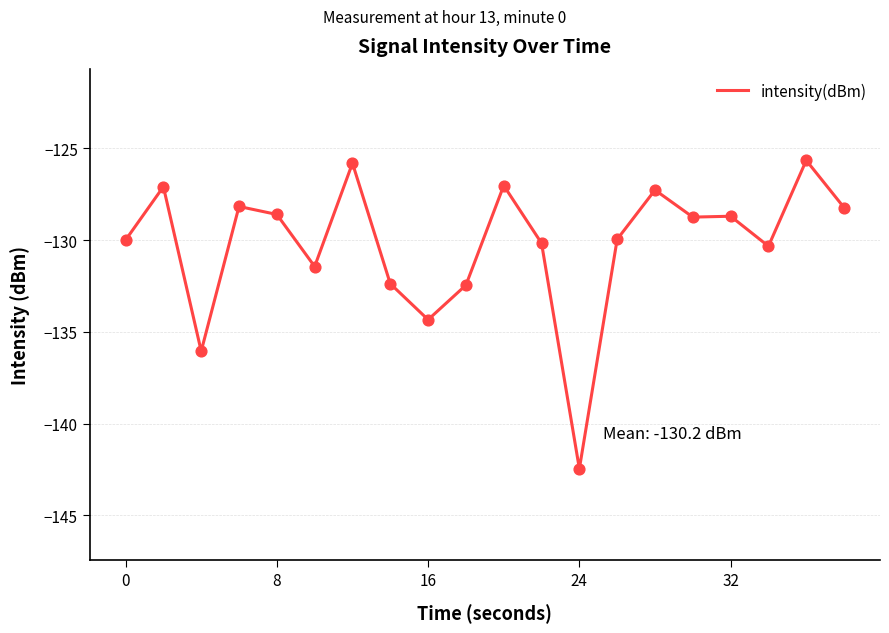

What is the difference between the maximum and minimum values?

16.8